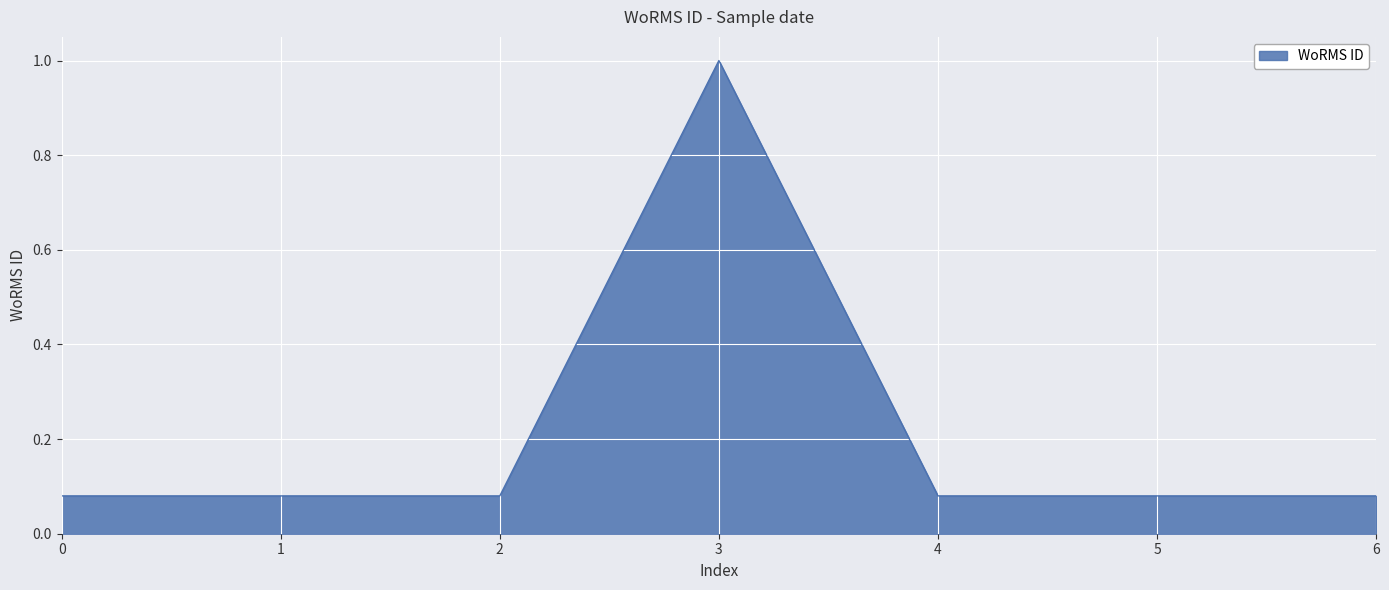

Which category has the highest value across all series?

3